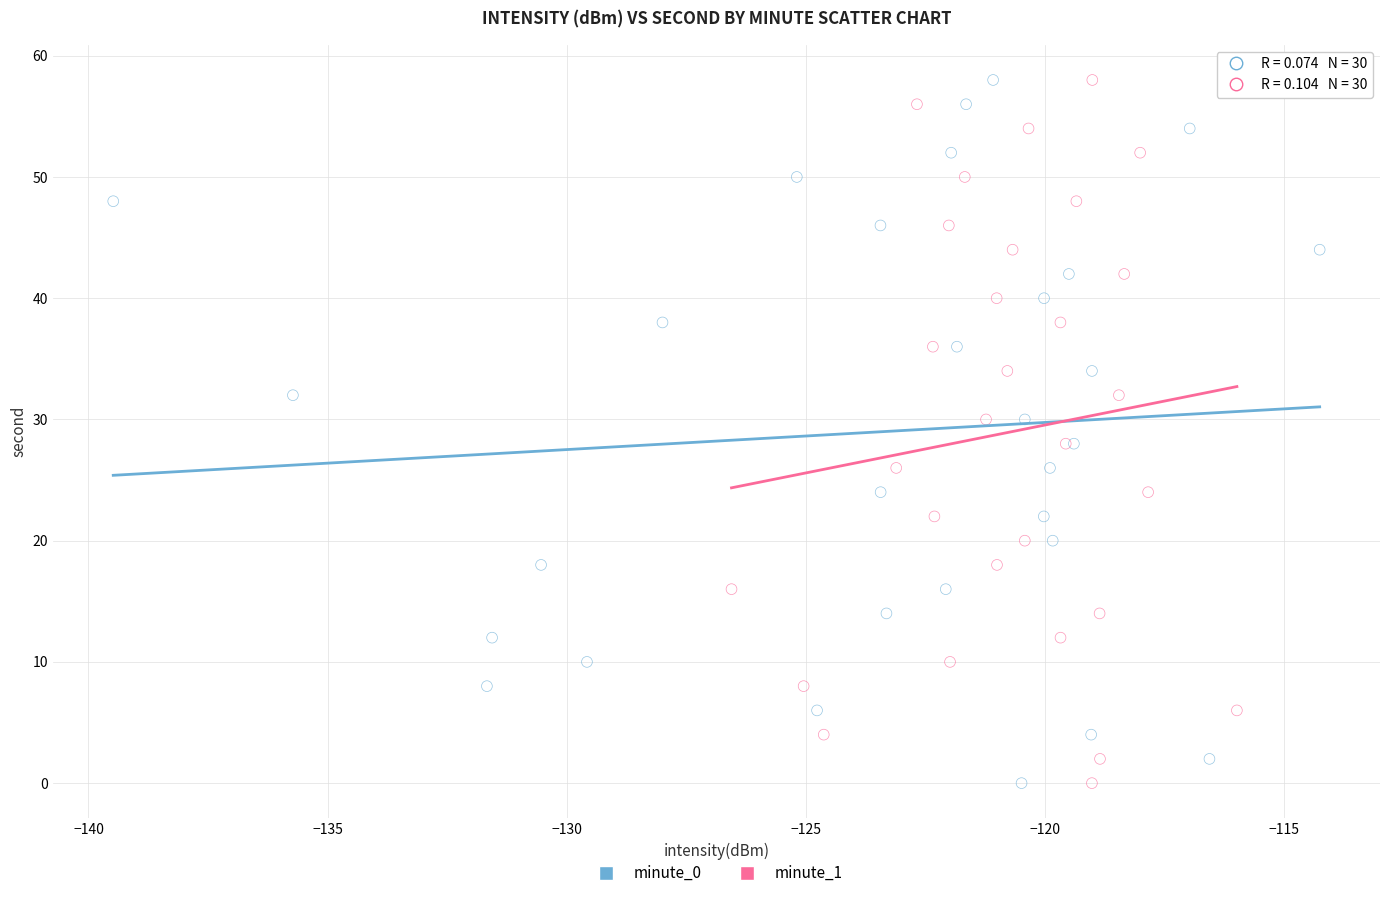

What are all the series names shown in the legend?

minute_0, minute_1